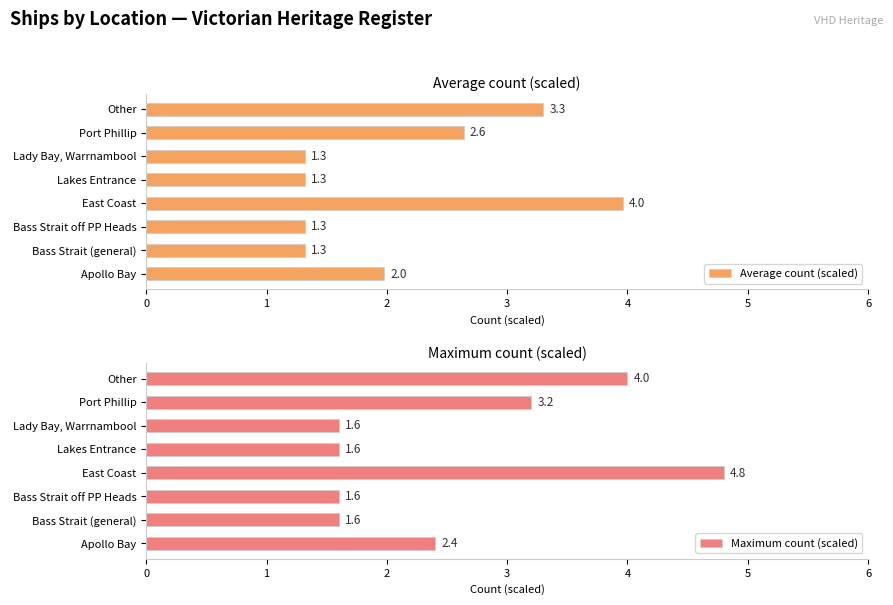

True or false: Maximum count (scaled) has a value of 1.6 at Bass Strait (general).

True